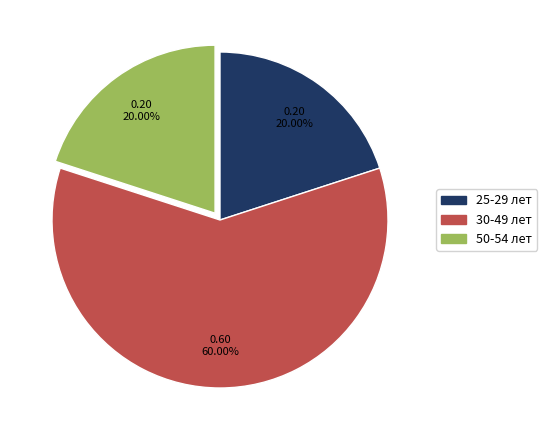

What is the largest slice in the pie chart?

30-49 лет